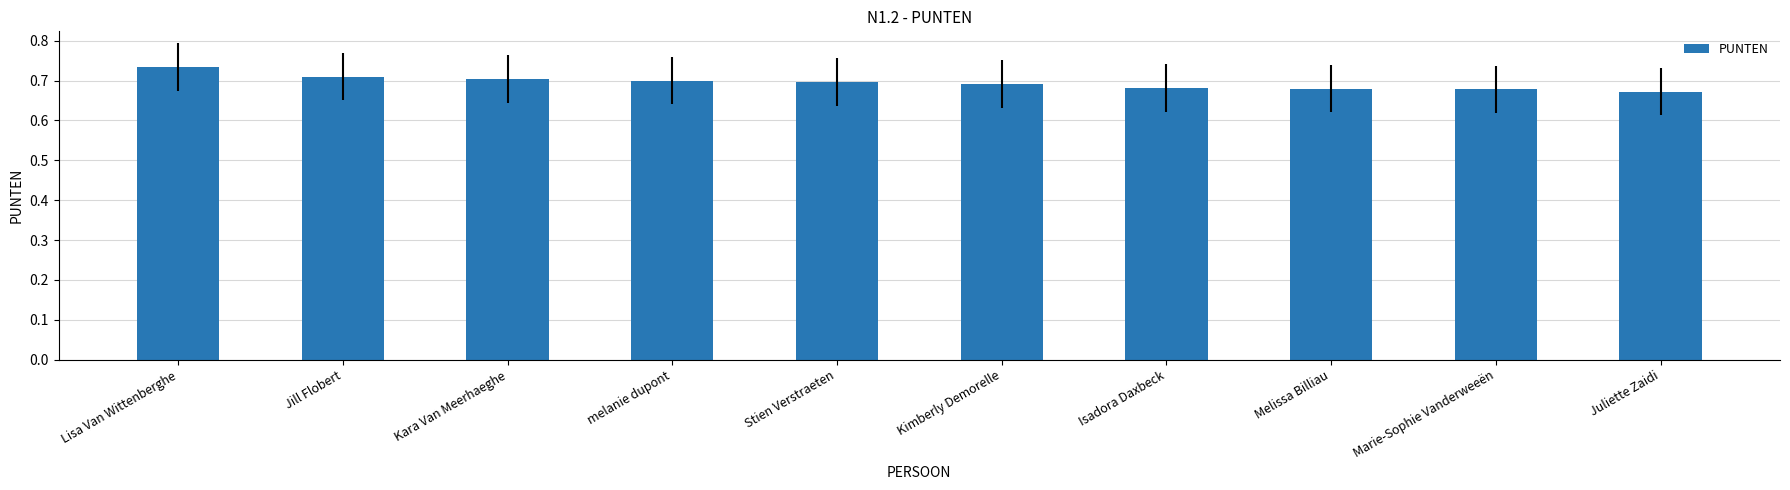

What is the sum of the values at Kara Van Meerhaeghe and Jill Flobert?

1.4